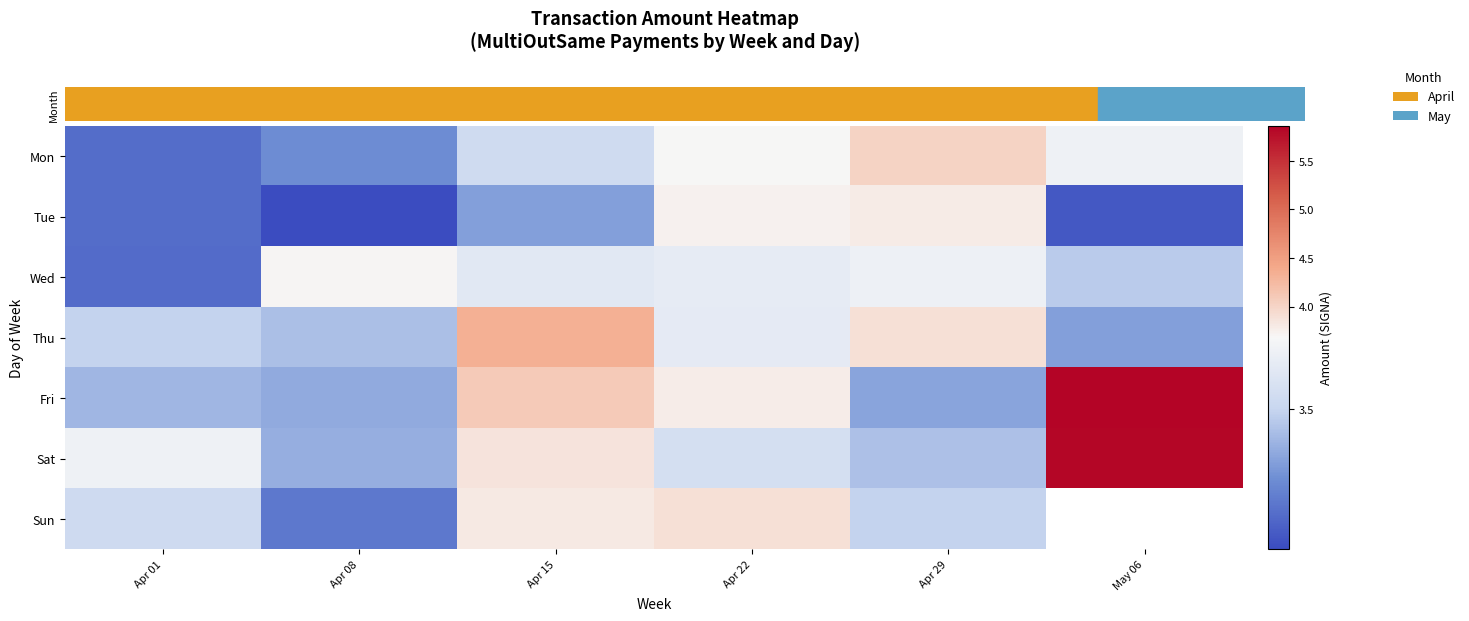

The Tue series shows 2.0 at Apr 22. True or false?

False